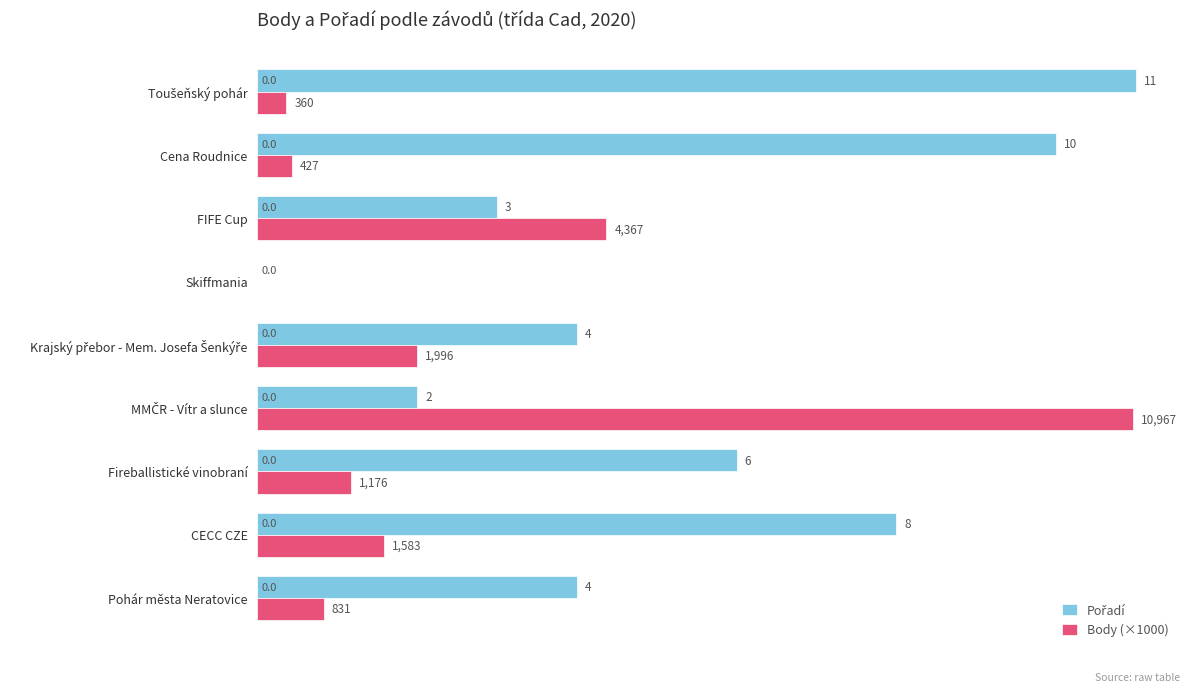

True or false: Body (×1000) has a value of 1.3 at Pohár města Neratovice.

False